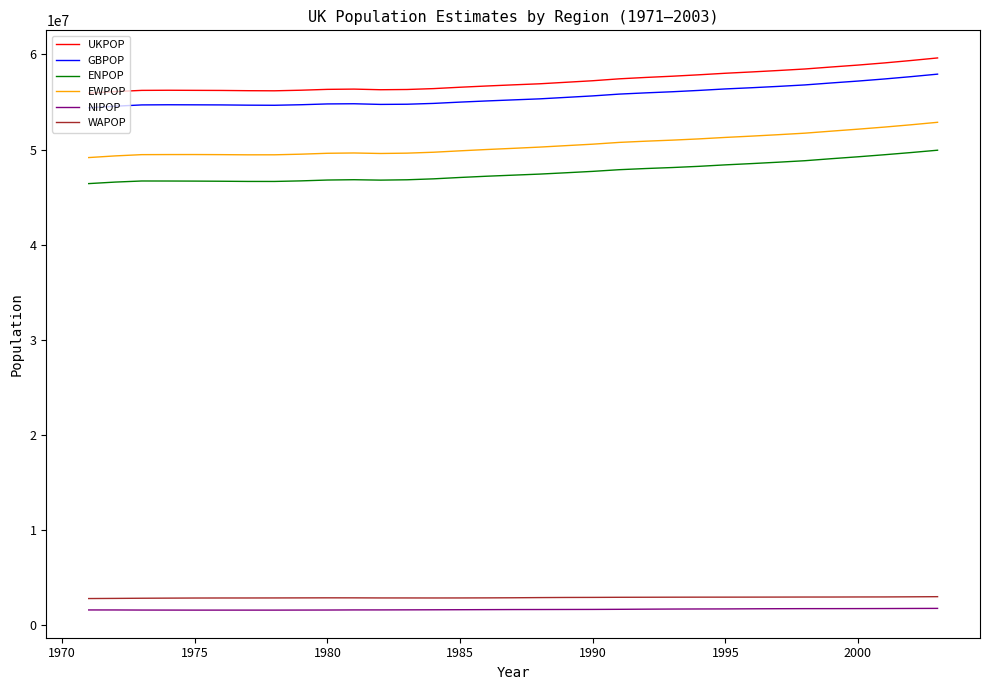

True or false: EWPOP and NIPOP intersect in this chart.

False